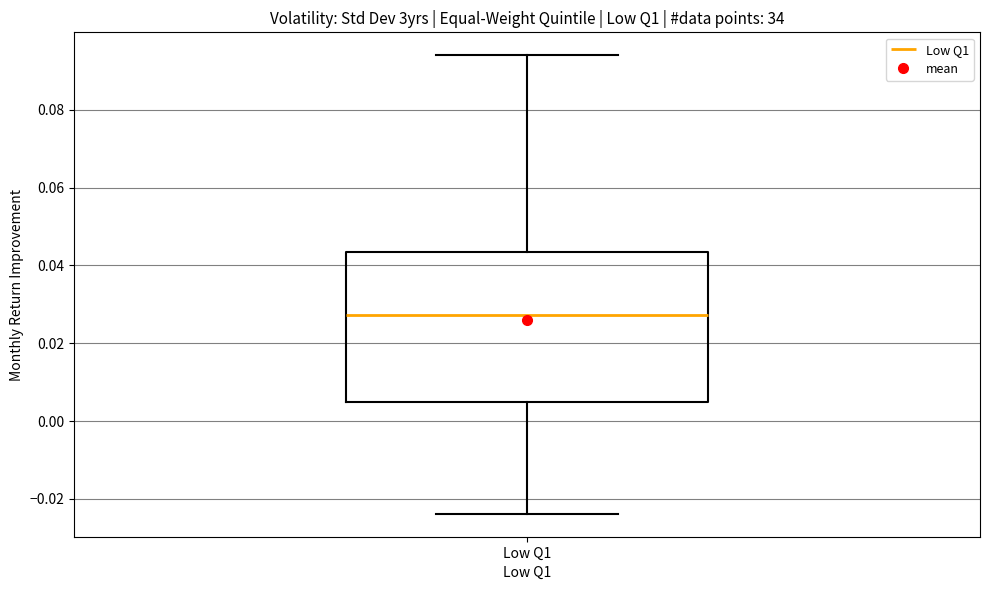

Transcribe this box plot: give where the median line is, the range the box spans, and where the two whiskers end, as read against the y-axis. The values are not printed on the chart, so give them approximately, as read against the axis.

median 0.028, box 0.004 to 0.044, whiskers -0.024 to 0.094